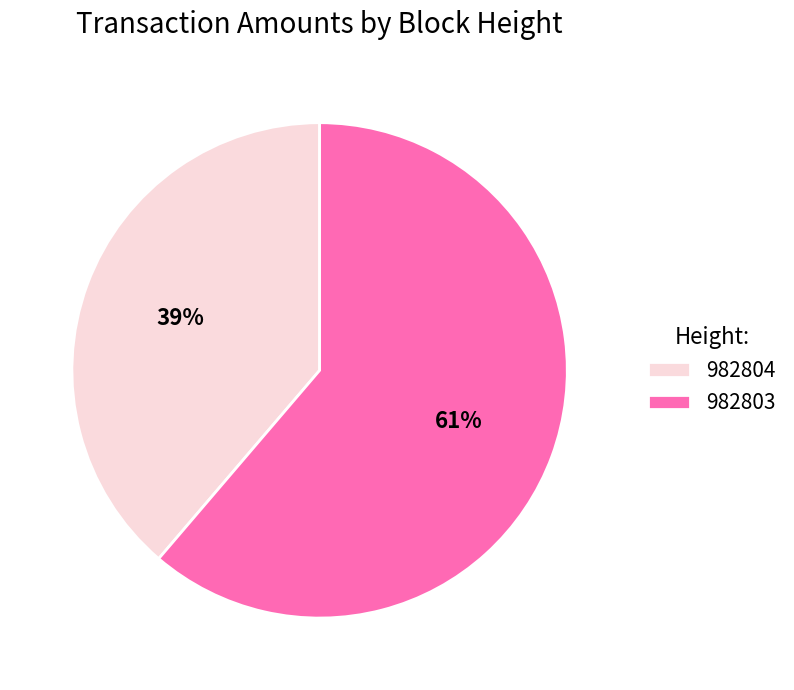

Does any single category account for the majority?

Yes